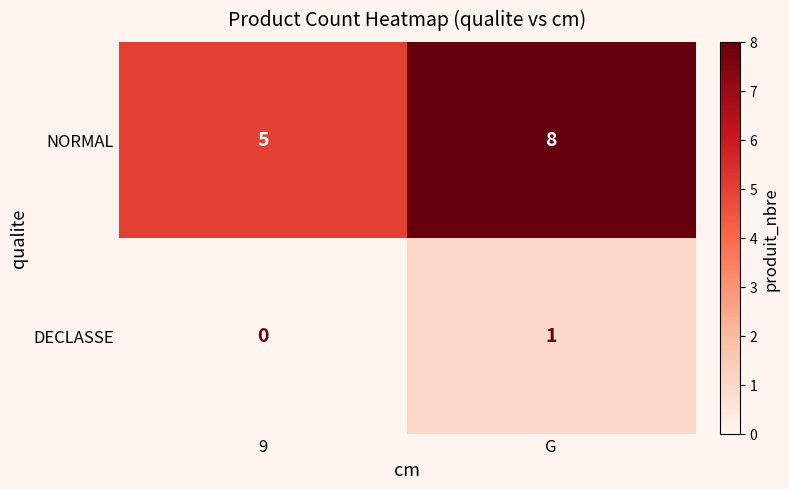

What is the difference between the NORMAL values at G and 9?

3